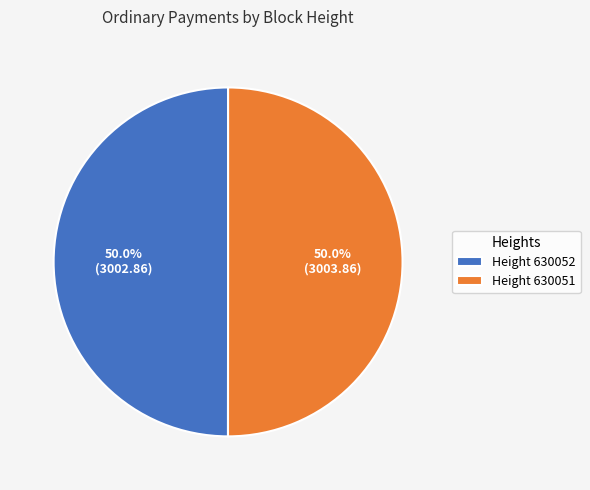

What is the ratio of the value at Height 630052 to the value at Height 630051?

1.0